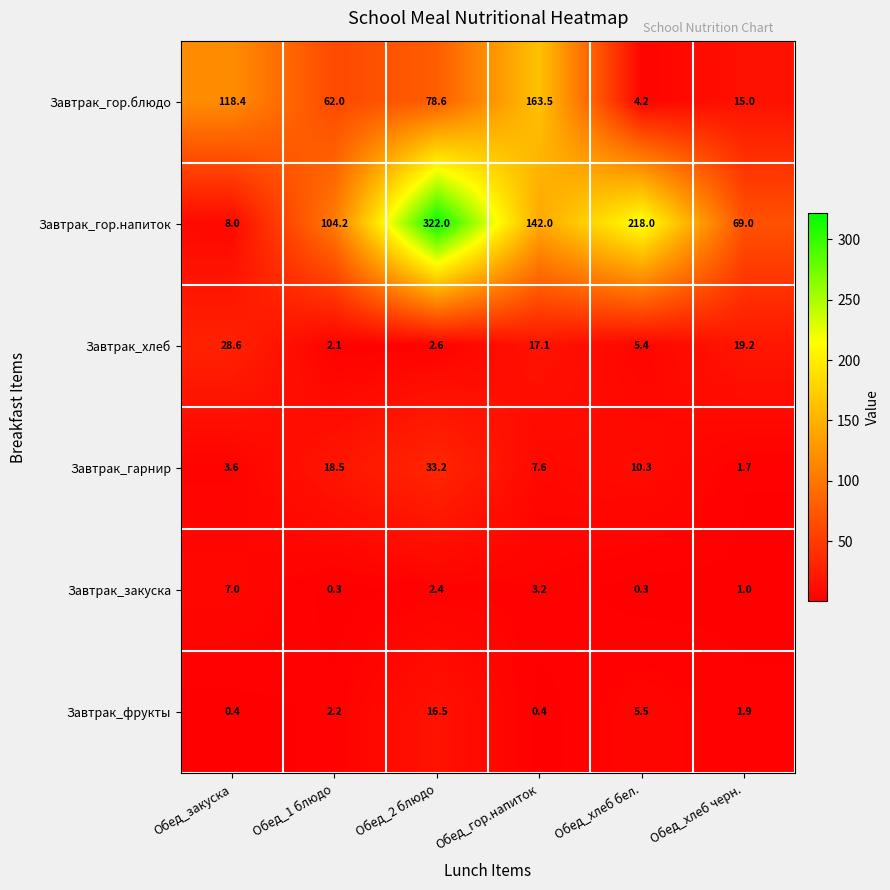

Count the number of categories in the chart.

6